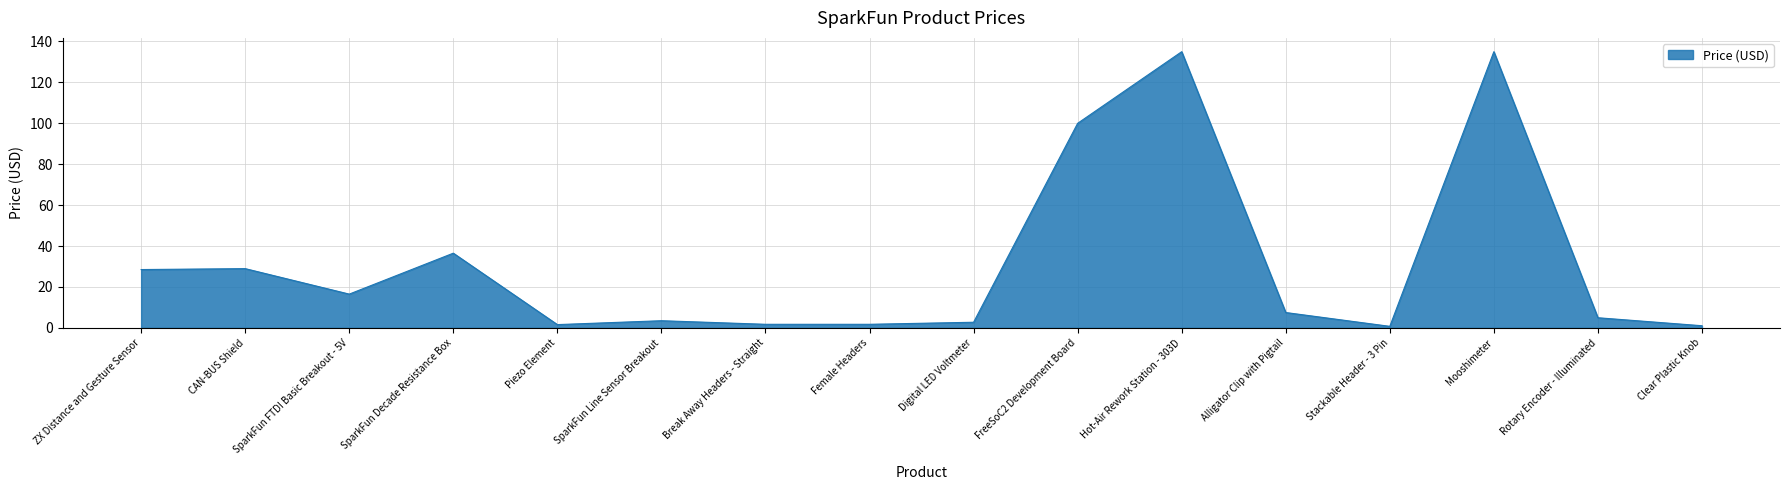

What is the difference between the maximum and second lowest values?

133.9